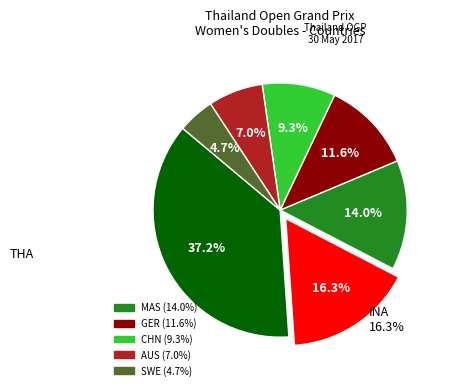

How many segments does this pie chart have?

7